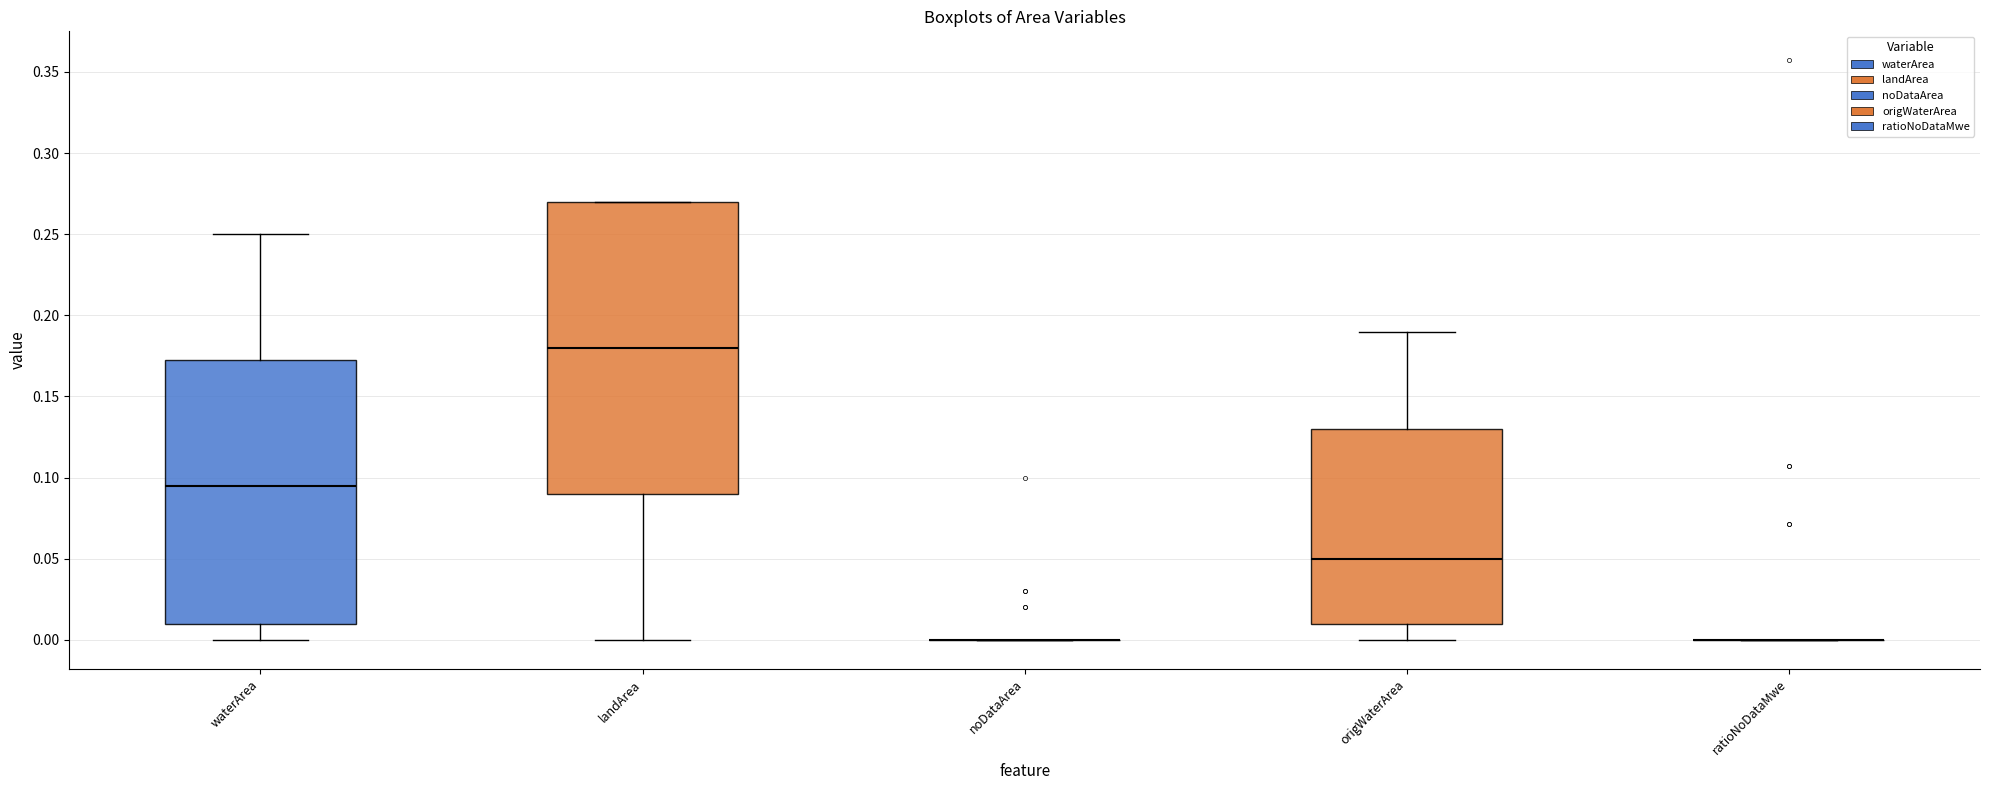

Reading left to right, transcribe this box plot: for each box, give where its median line is, the range the box spans, and where its two whiskers end, as read against the y-axis. The values are not printed on the chart, so give them approximately, as read against the axis.

waterArea: median 0.095, box 0.010 to 0.175, whiskers 0.000 to 0.250
landArea: median 0.180, box 0.090 to 0.270, whiskers 0.000 to 0.270
noDataArea: box collapsed to a line at 0.000, whiskers 0.000 to 0.000
origWaterArea: median 0.050, box 0.010 to 0.130, whiskers 0.000 to 0.190
ratioNoDataMwe: box collapsed to a line at 0.000, whiskers 0.000 to 0.000